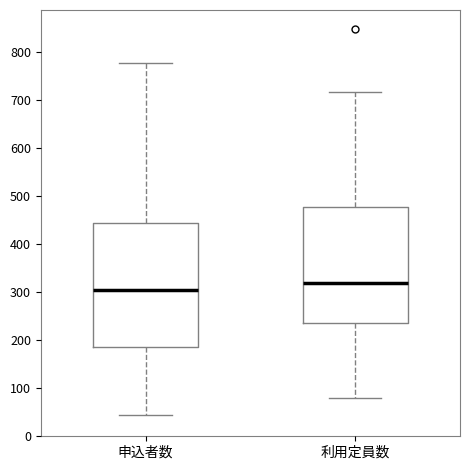

Reading left to right, transcribe this box plot: for each box, give where its median line is, the range the box spans, and where its two whiskers end, as read against the y-axis. The values are not printed on the chart, so give them approximately, as read against the axis.

申込者数: median 300, box 190 to 440, whiskers 50 to 780
利用定員数: median 320, box 240 to 480, whiskers 80 to 720